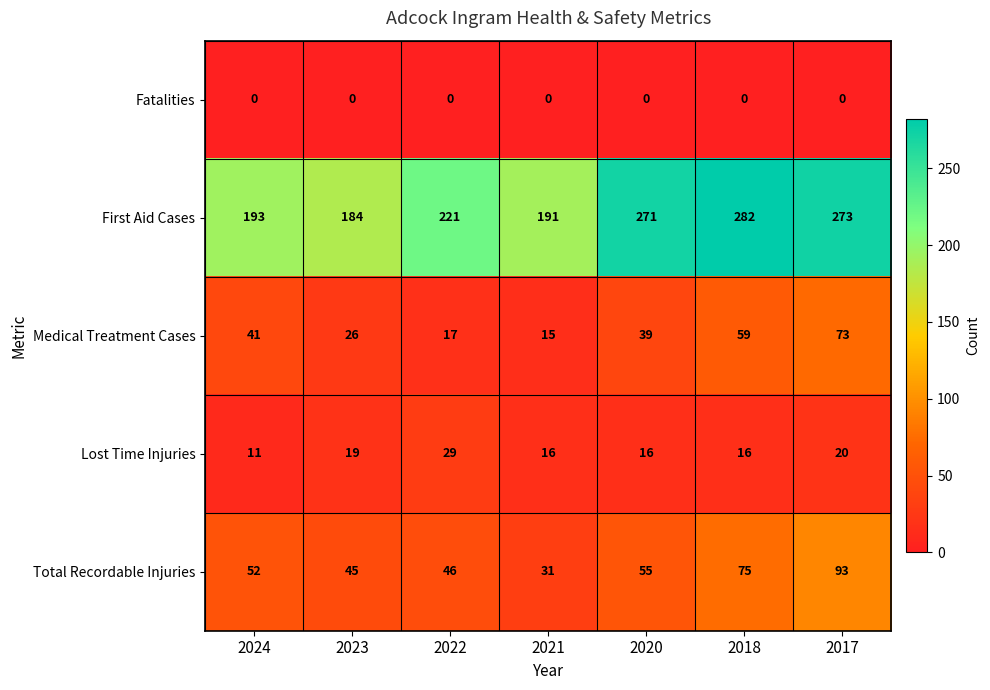

True or false: Total Recordable Injuries has a value of 21 at 2021.

False